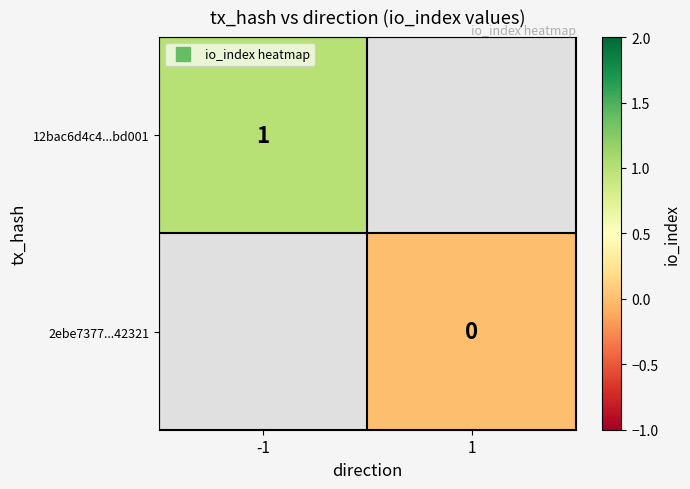

Rank the series by their average value, from highest to lowest.

12bac6d4c4...bd001, 2ebe7377...42321